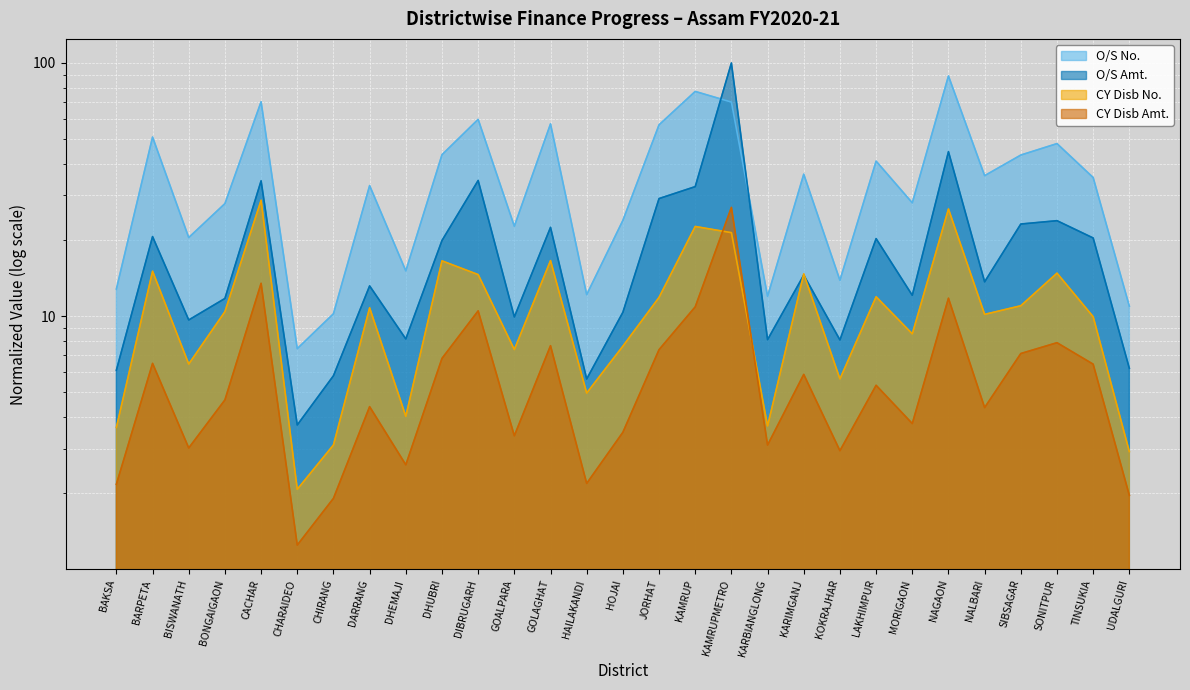

True or false: O/S No. and CY Disb No. intersect in this chart.

False